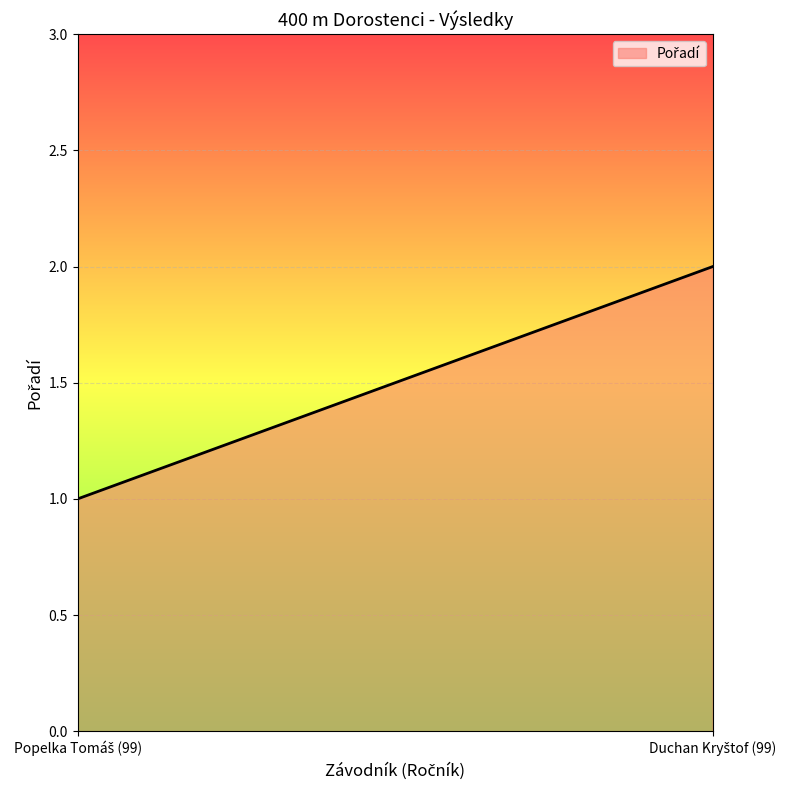

How many categories are shown in the chart?

2